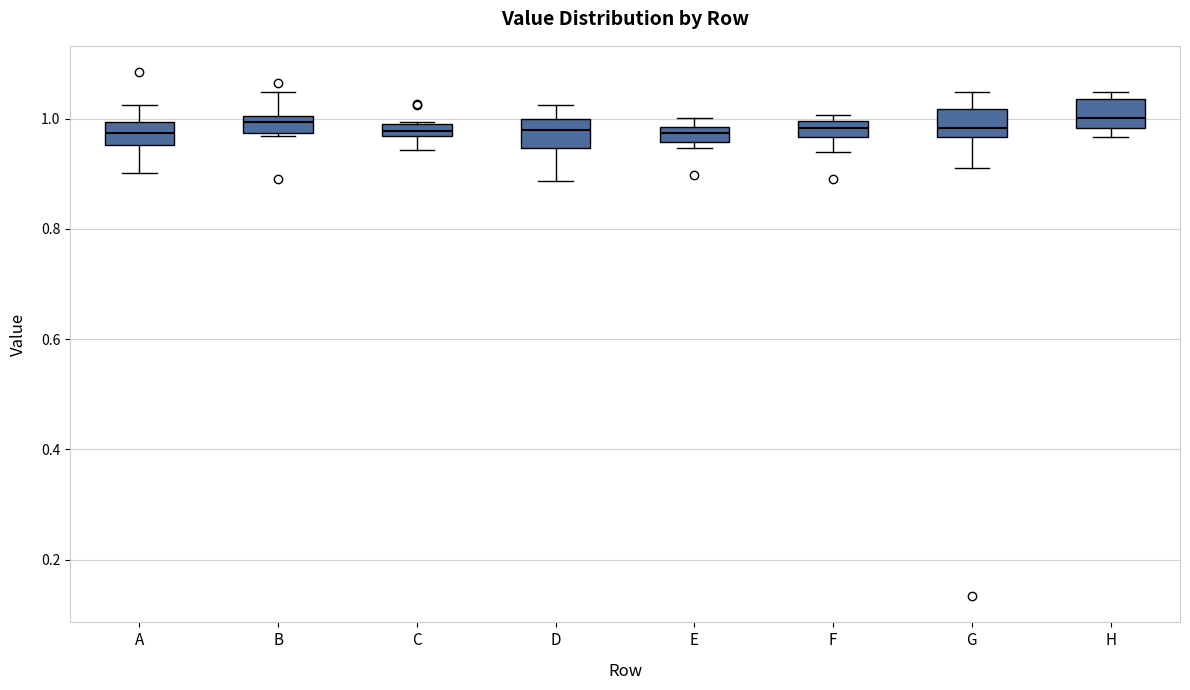

Where does the upper whisker of the box for B end on the y-axis? The values are not printed on the chart, so give them approximately, as read against the axis.

1.04